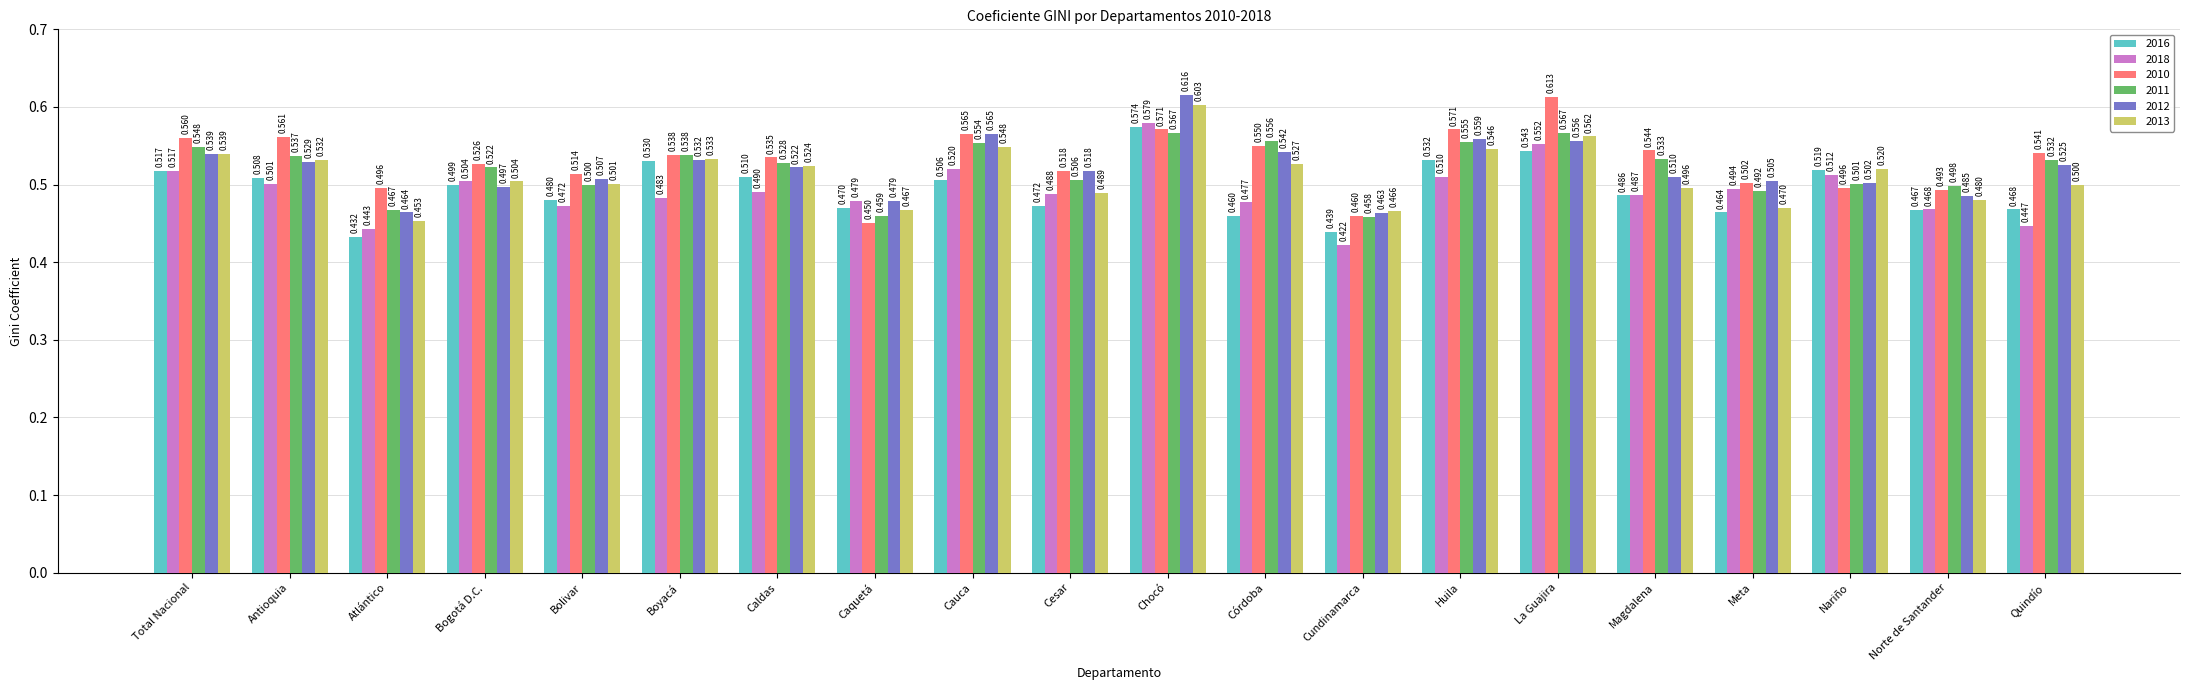

What position from the left is Magdalena?

16